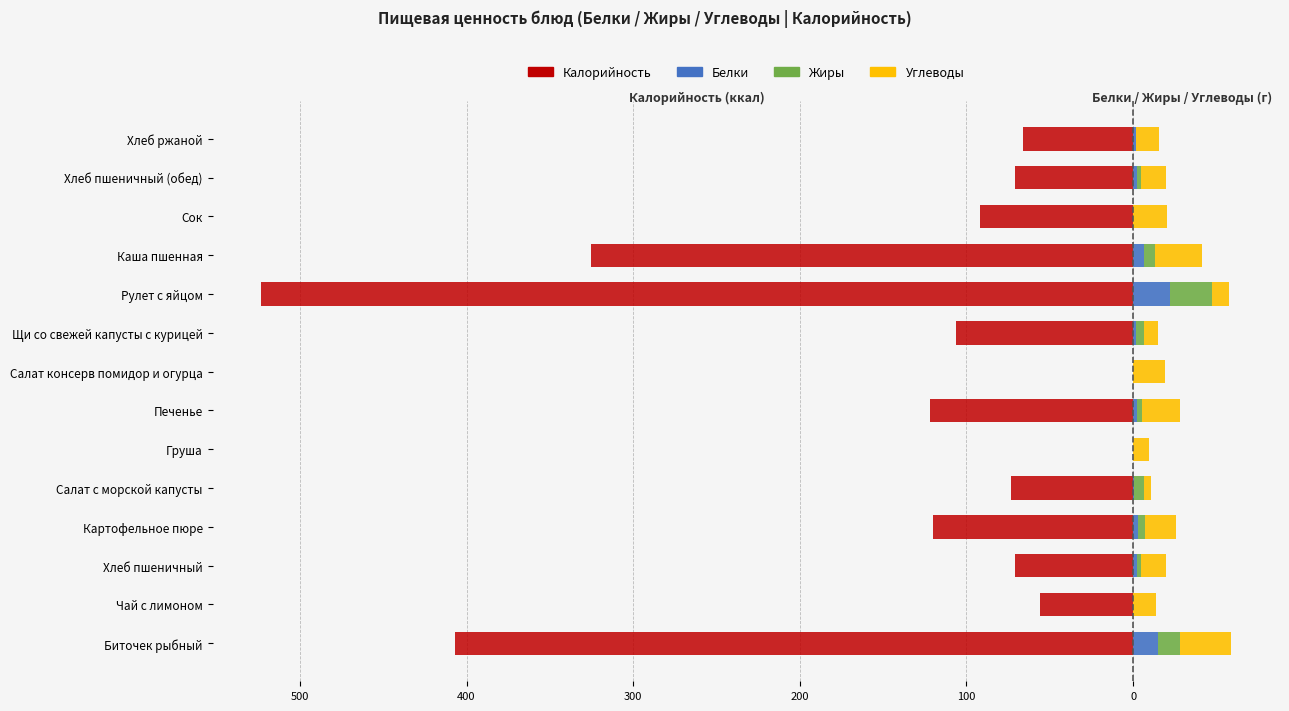

At how many categories does at least one series exceed -385?

14